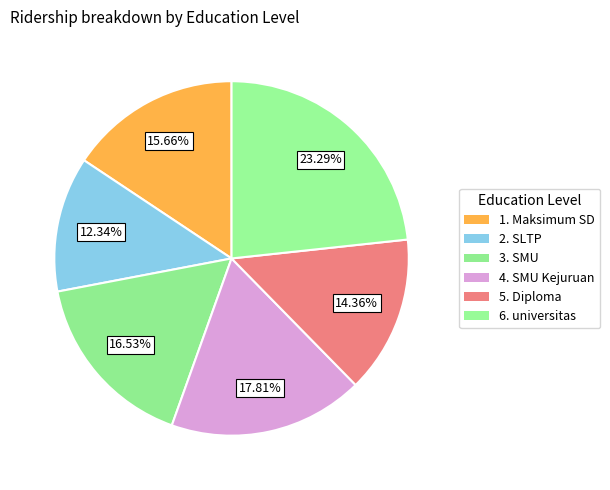

What is the largest slice in the pie chart?

6. universitas